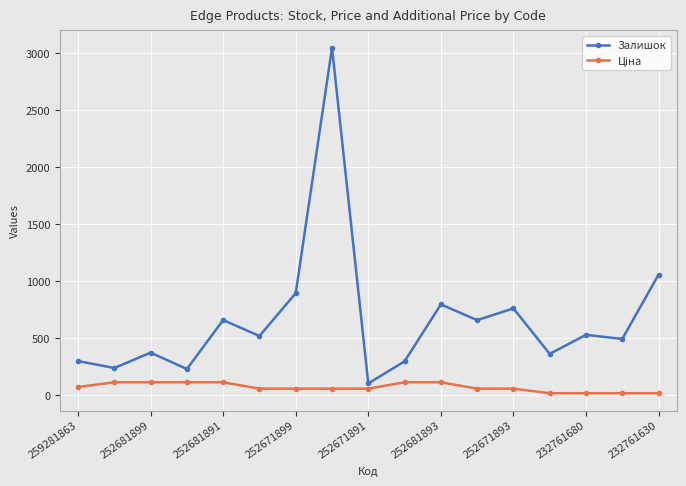

Which series has the largest range (max minus min)?

Залишок